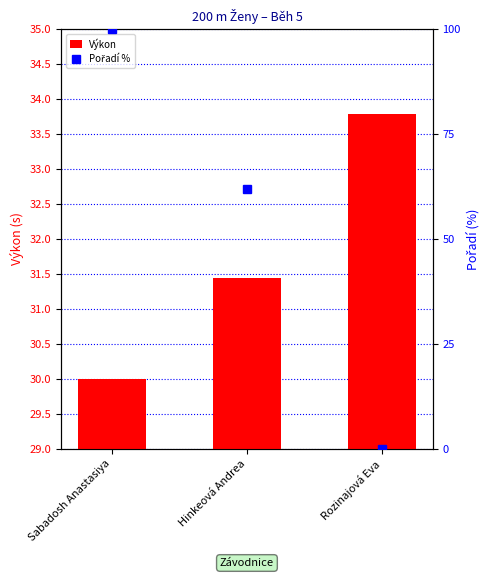

Which category has the lowest value in the Výkon series?

Sabadosh Anastasiya